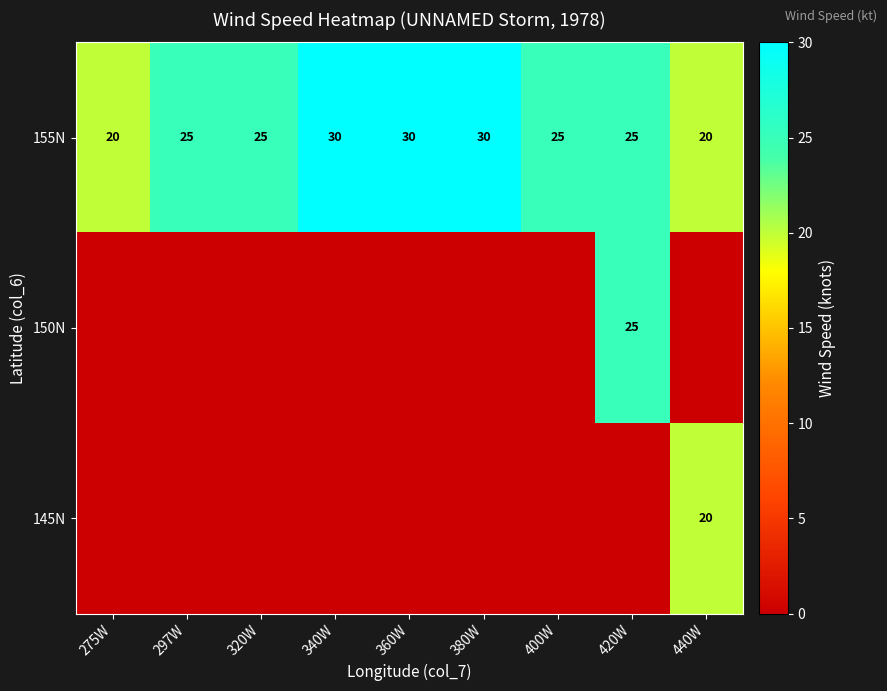

True or false: 155N has a value of 16 at 400W.

False